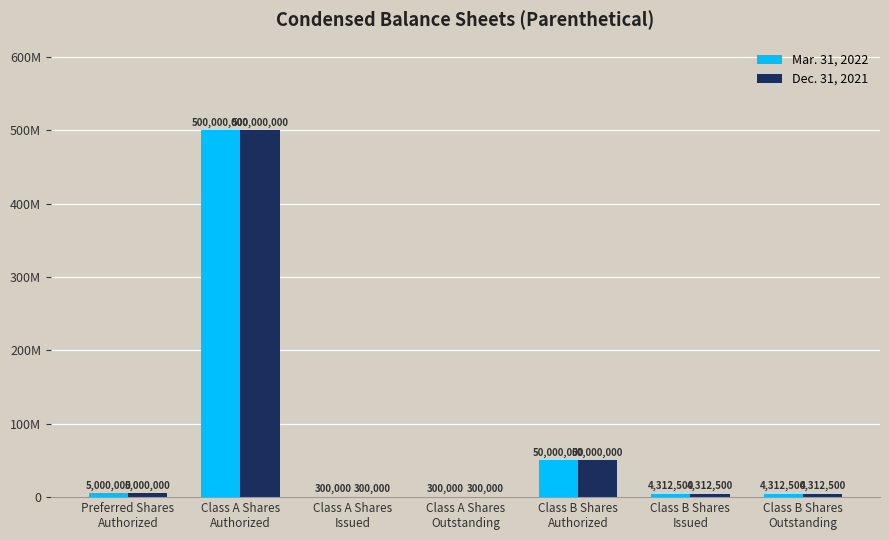

What is the label of the 5th bar from the right?

Class A Shares
Issued